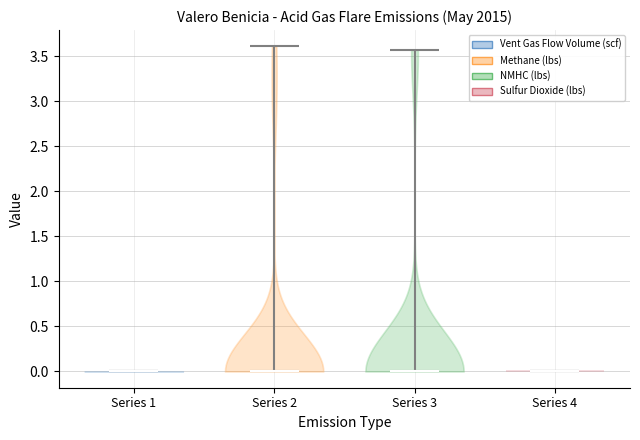

Reading left to right, read every violin against the y-axis: where its median line is, and the lowest and highest points it reaches. The values are not printed on the chart, so give them approximately, as read against the axis.

Series 1: median line 0.00, lowest point 0.00, highest point 0.00
Series 2: median line 0.00, lowest point 0.00, highest point 3.60
Series 3: median line 0.00, lowest point 0.00, highest point 3.55
Series 4: median line 0.00, lowest point 0.00, highest point 0.00